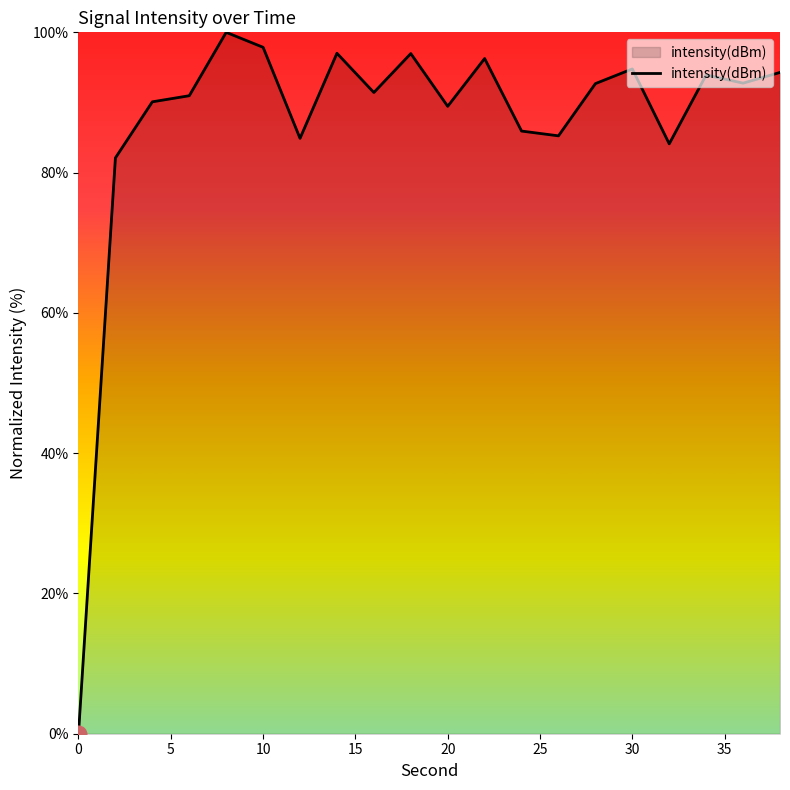

What is the difference between the second highest and minimum values?

97.9